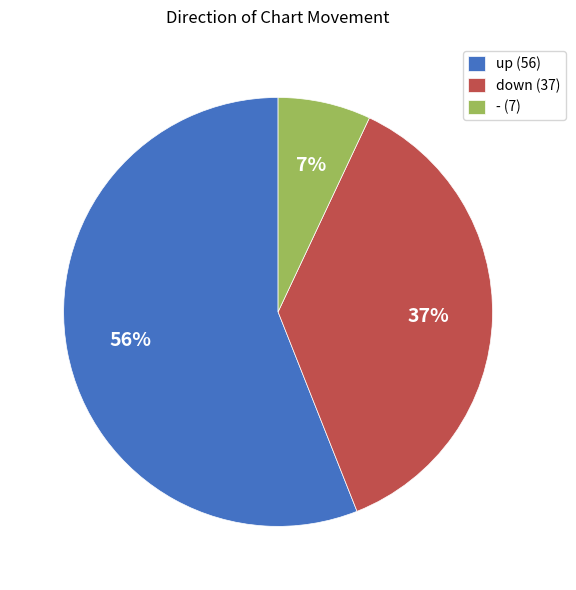

To the nearest percent, what is the difference between the largest and smallest slice percentages?

49%